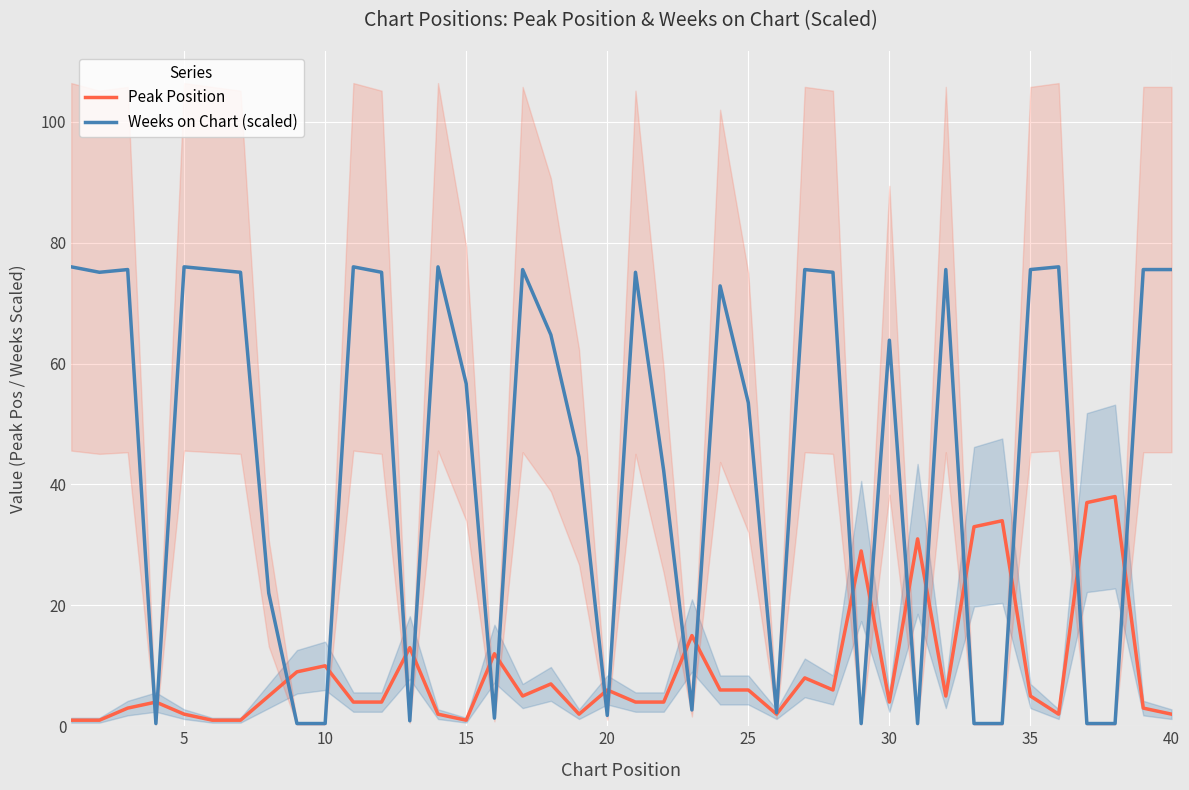

Is it true that Weeks on Chart (scaled) equals 75.6 at 40?

True